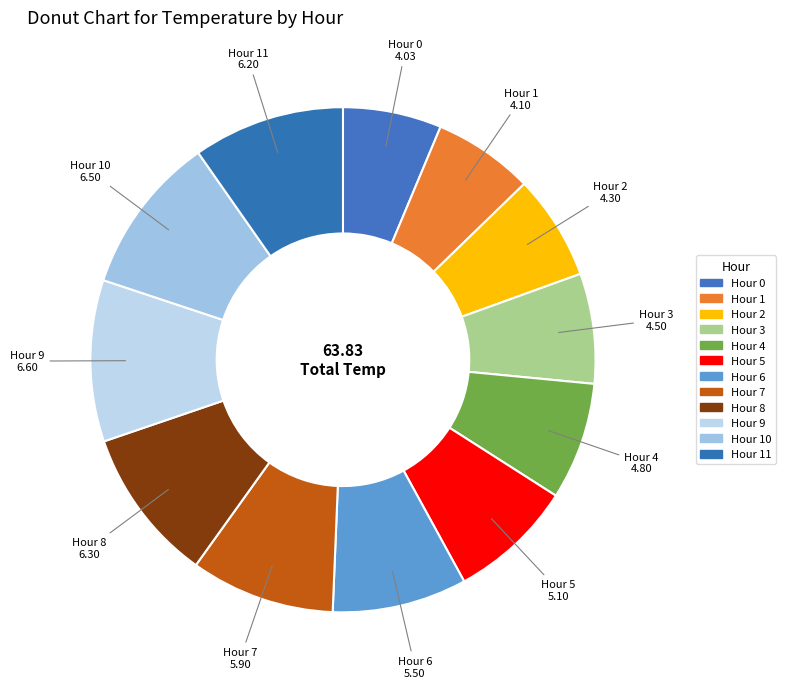

How many segments does this pie chart have?

12